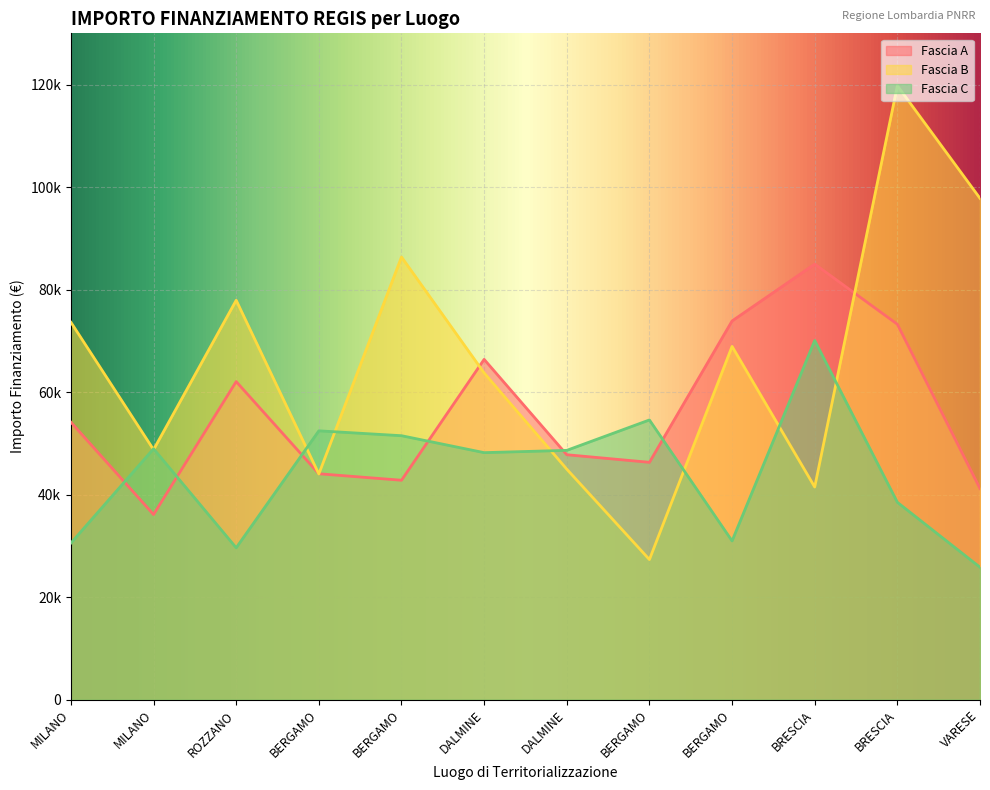

The Fascia B series shows 77926.5 at ROZZANO. True or false?

True